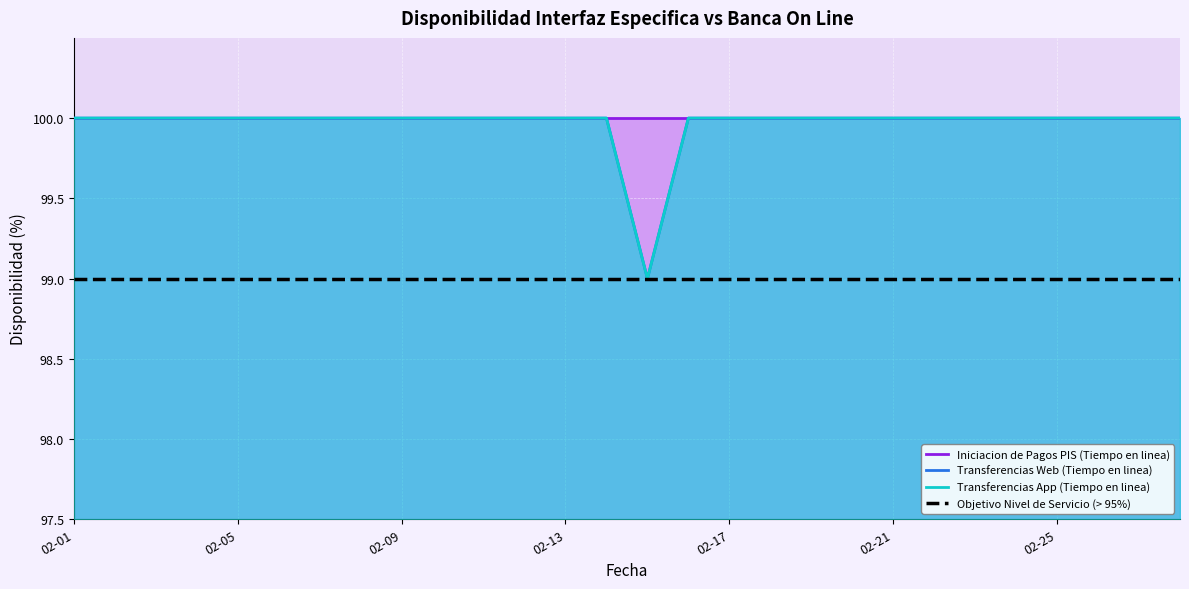

List the series in order of their peak value, lowest first.

Objetivo Nivel de Servicio (> 95%), Iniciacion de Pagos PIS (Tiempo en linea), Transferencias Web (Tiempo en linea), Transferencias App (Tiempo en linea)